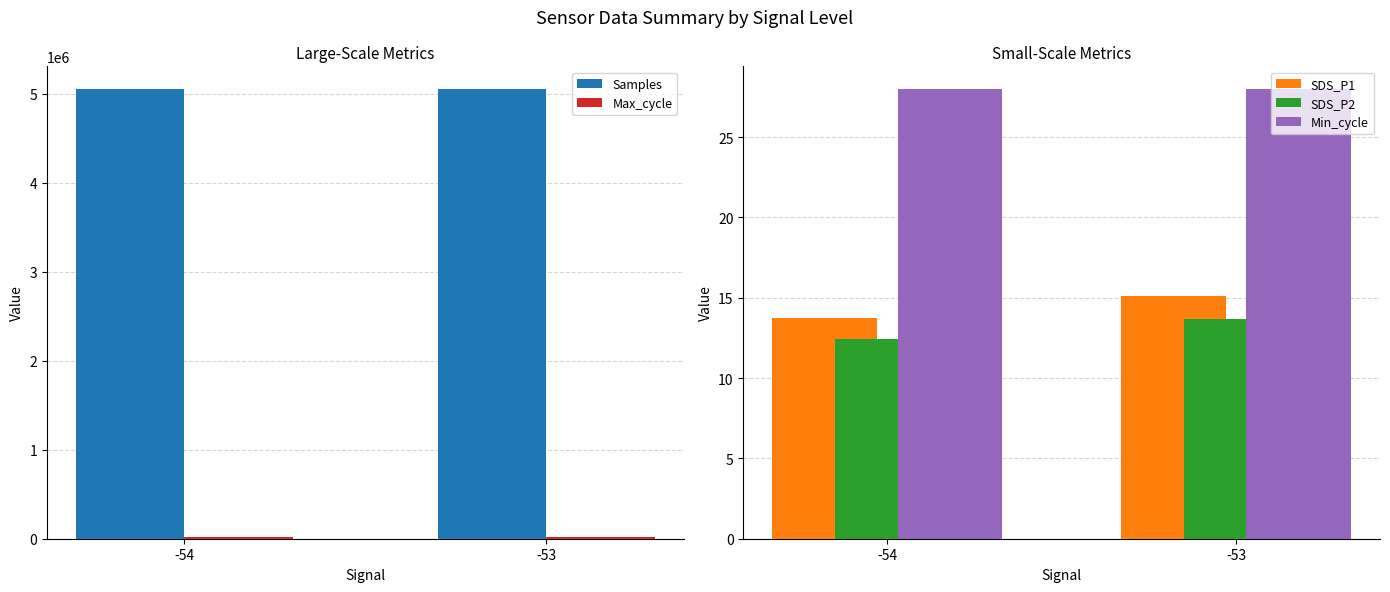

The value of Min_cycle at -54 is 28.0. True or false?

True